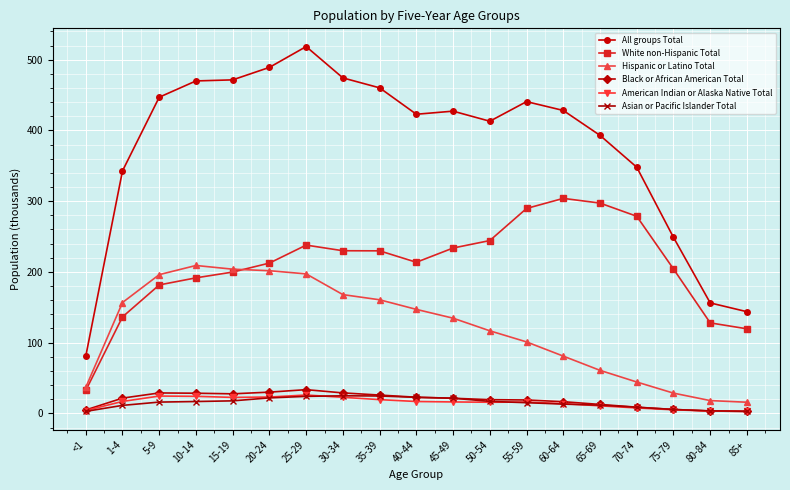

Which category has the highest value across all series?

25-29